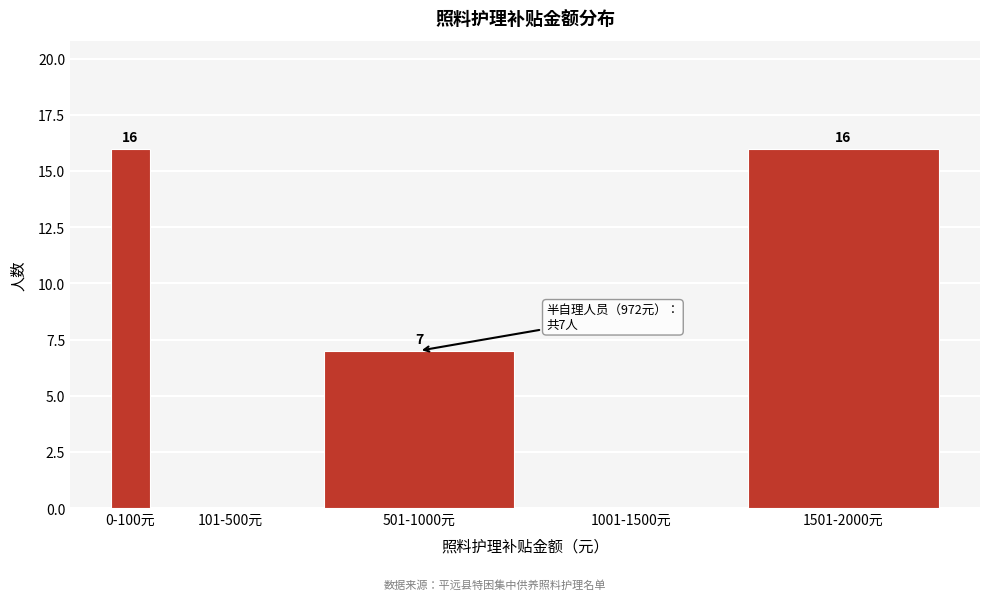

Reading left to right, what are all the values shown in this chart?

0-100元=16	101-500元=0	501-1000元=7	1001-1500元=0	1501-2000元=16